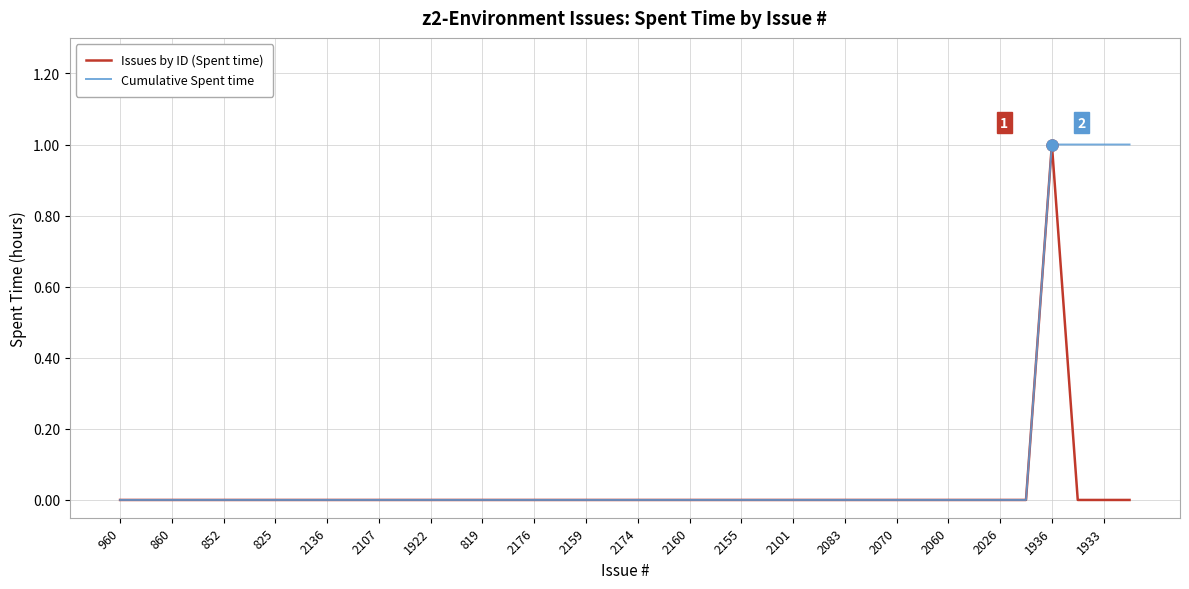

Rank the series by their average value, from lowest to highest.

Issues by ID (Spent time), Cumulative Spent time